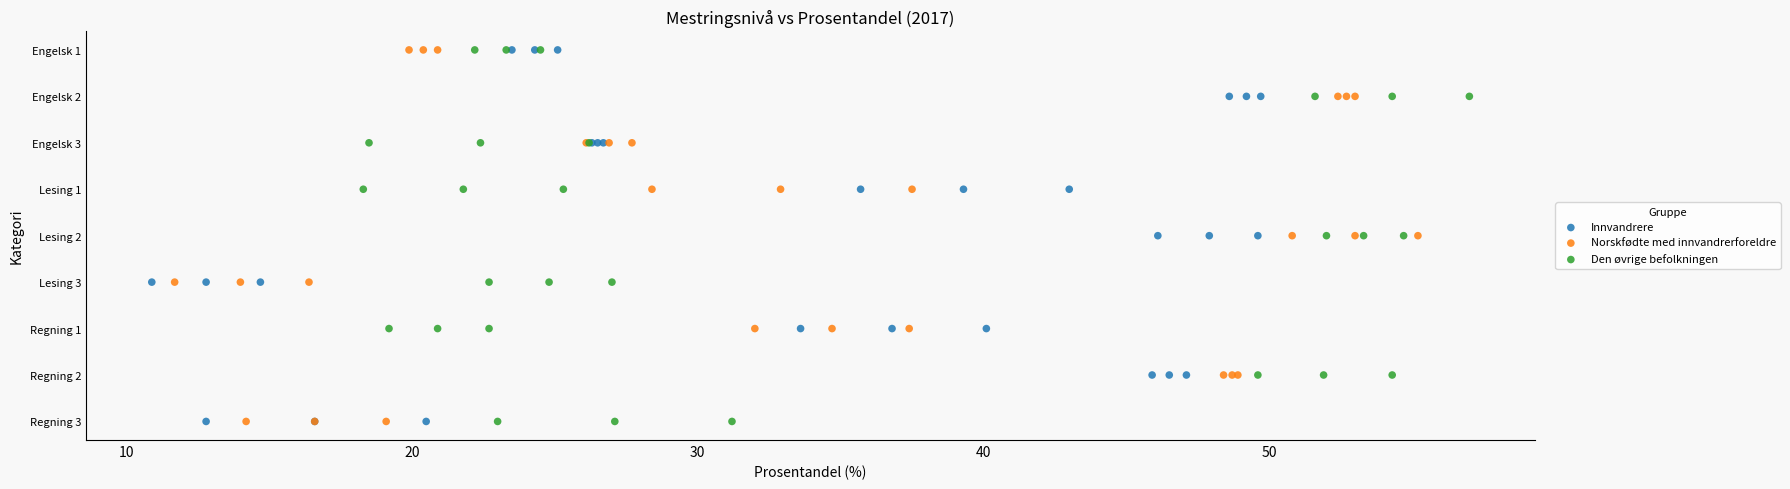

What are all the series names shown in the legend?

Innvandrere, Norskfødte med innvandrerforeldre, Den øvrige befolkningen